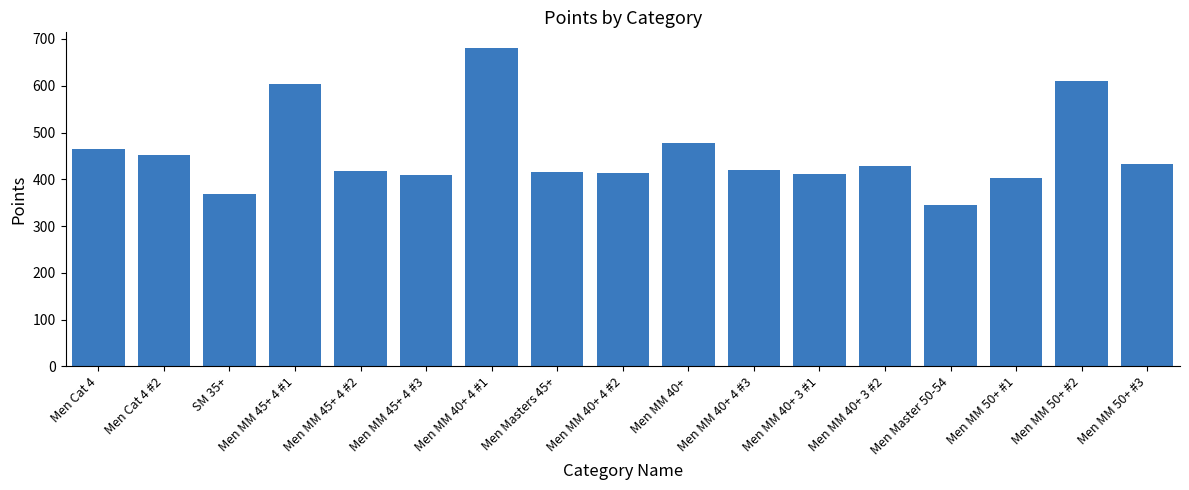

What is the label of the 2nd bar from the left?

Men Cat 4 #2